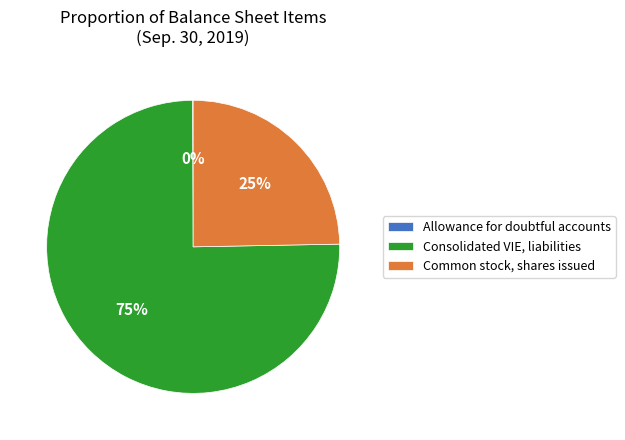

Do Common stock, shares issued and Consolidated VIE, liabilities together represent more than half of the pie?

Yes